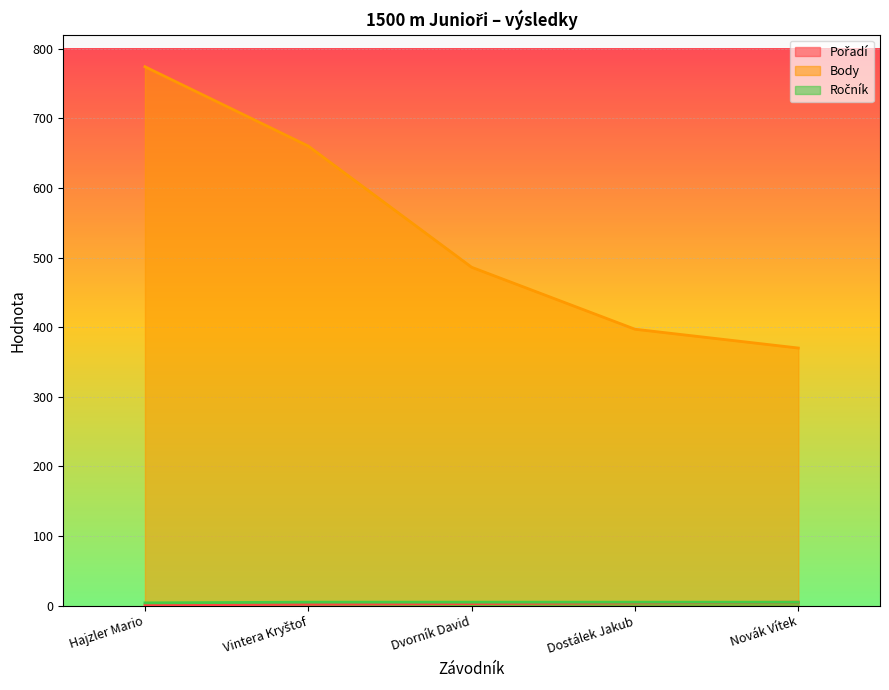

Is it true that Body equals 397 at Dostálek Jakub?

True